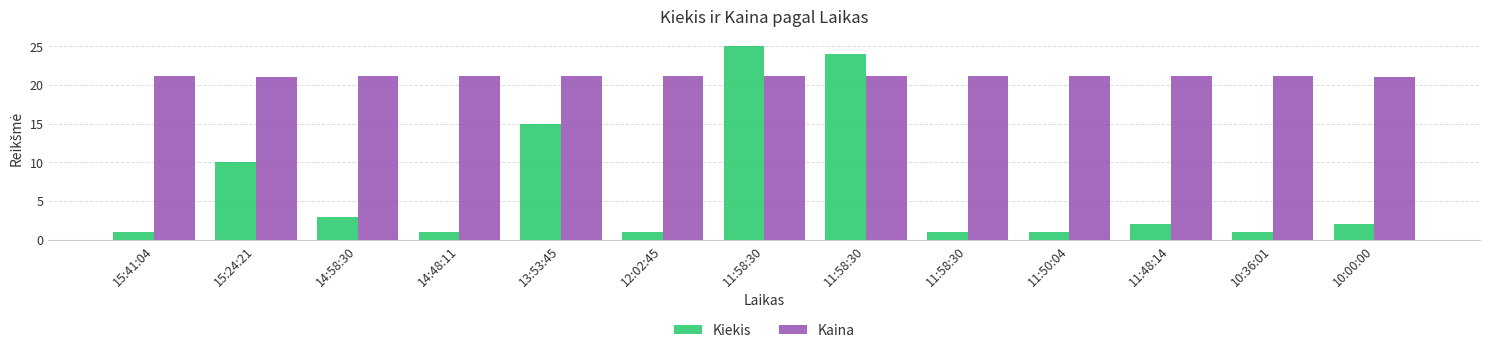

What are all the series names shown in the legend?

Kiekis, Kaina